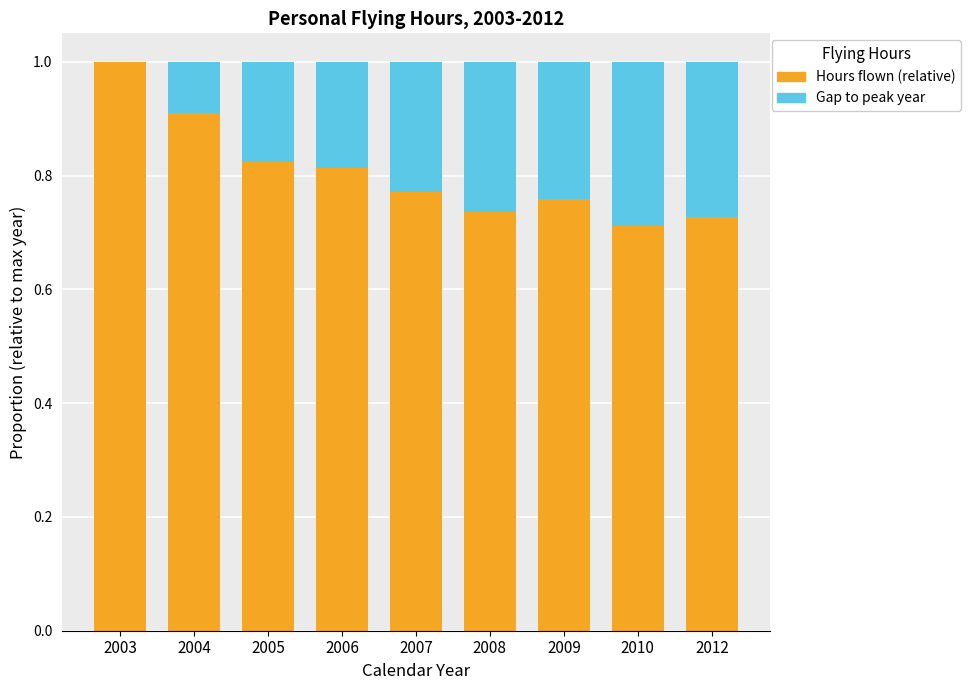

How many categories are shown in the chart?

9